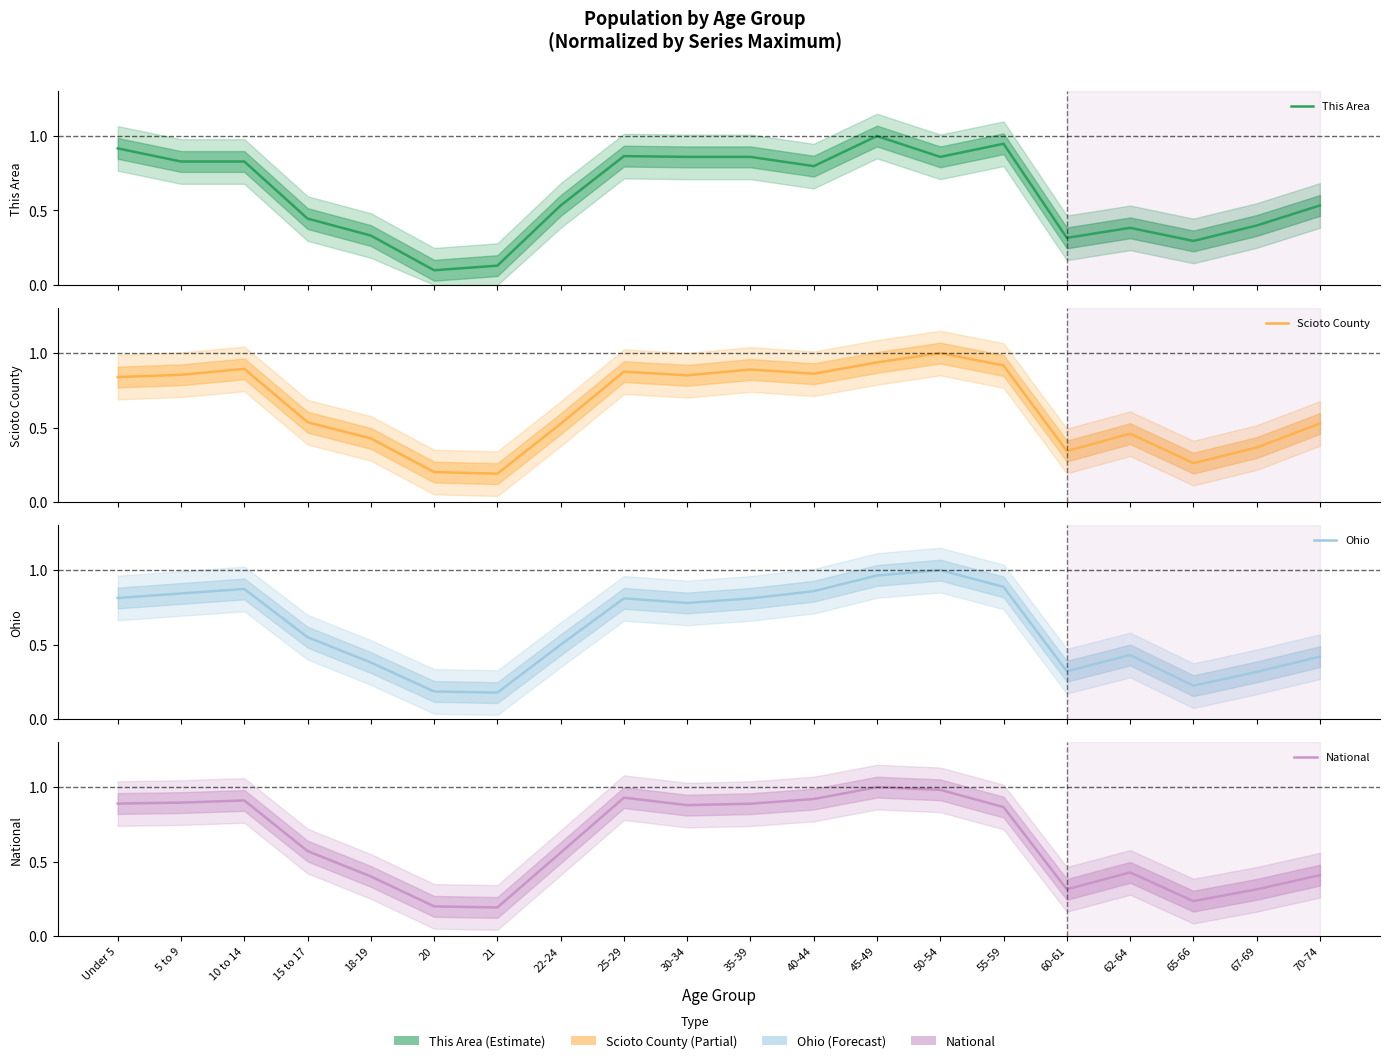

List the series in order of their peak value, lowest first.

This Area, Scioto County, Ohio, National